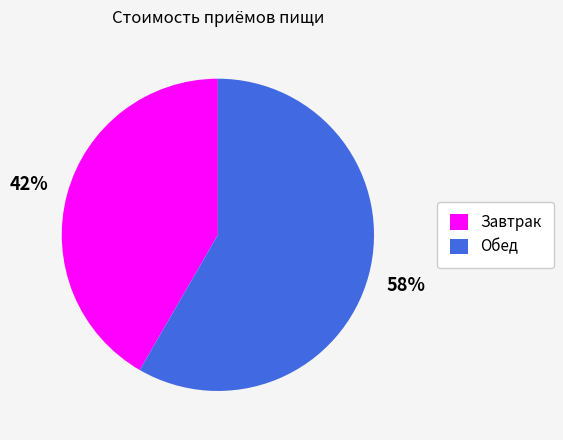

Which has a higher value, Обед or Завтрак?

Обед